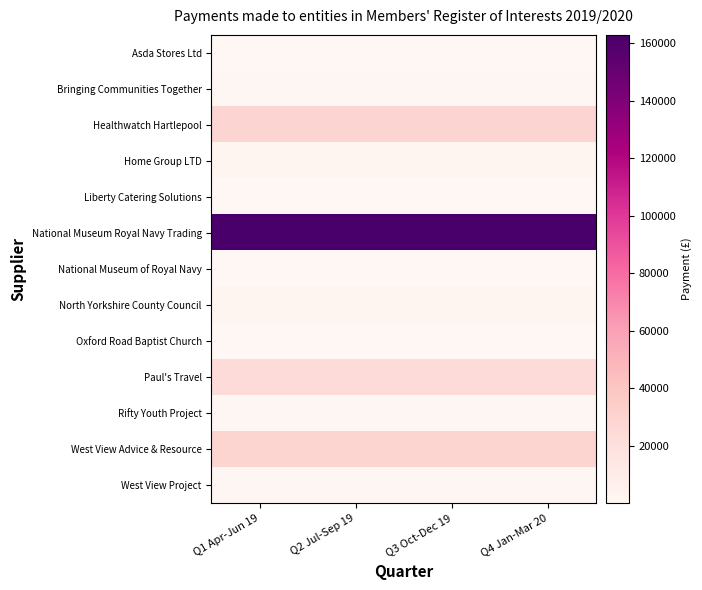

Which label corresponds to the largest value in the chart?

Q1 Apr-Jun 19